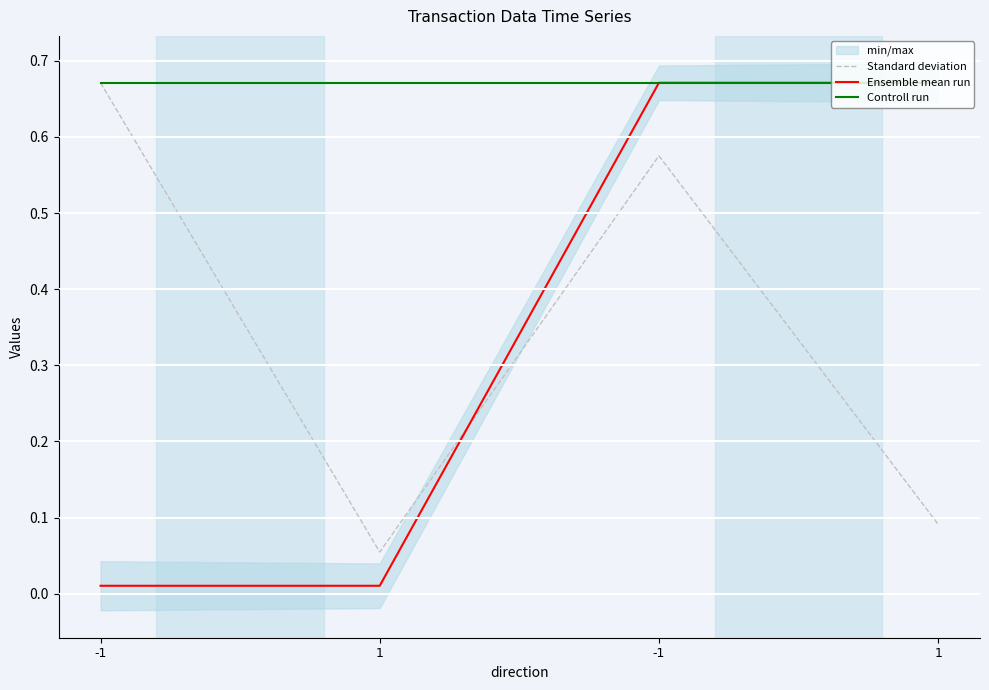

True or false: Standard deviation and Controll run intersect in this chart.

False